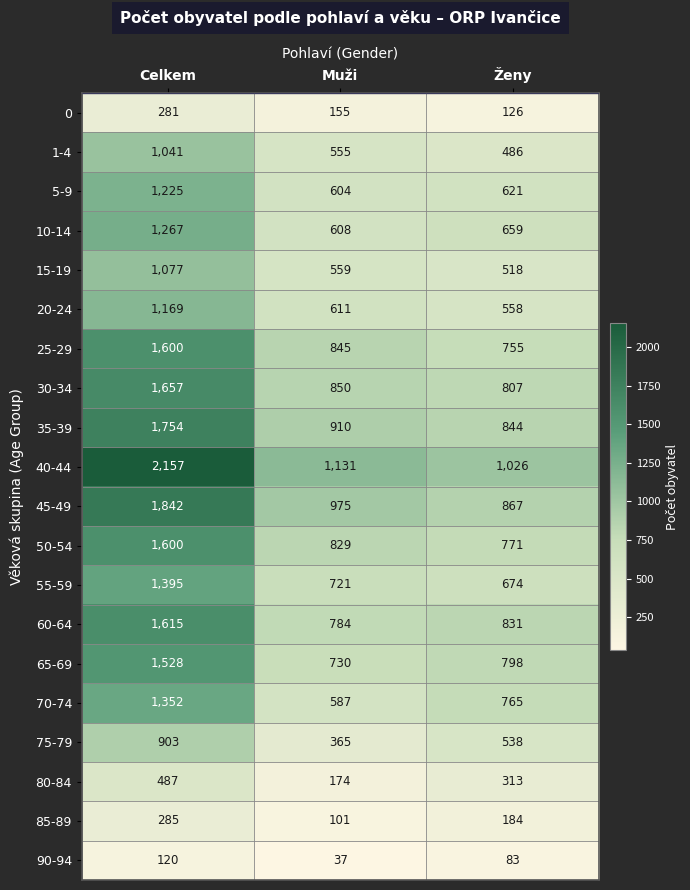

Is the value of 75-79 at Muži greater than the value of 15-19 at Celkem?

No